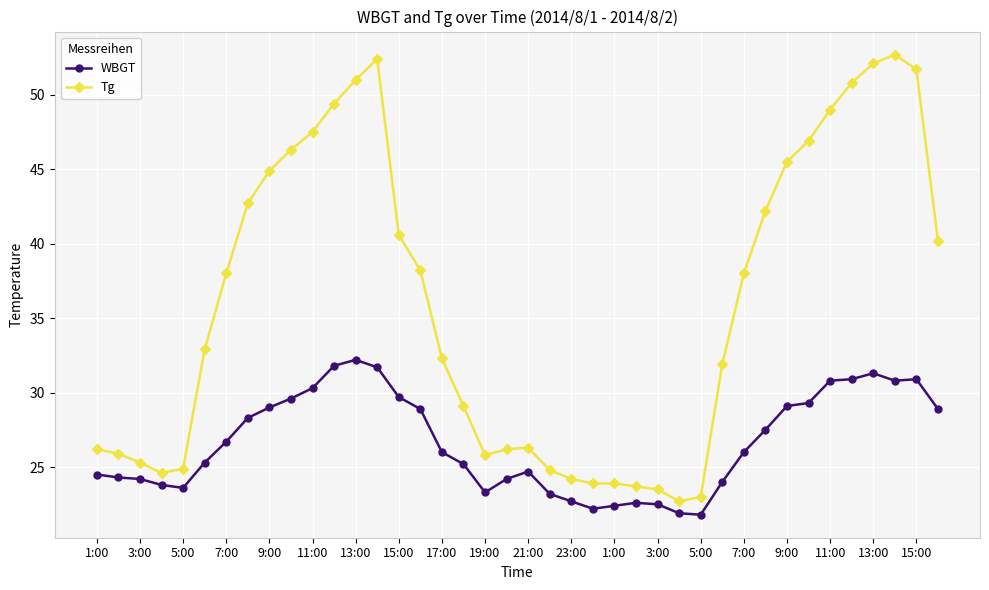

What is the difference between the maximum and second lowest values in the WBGT series?

10.3